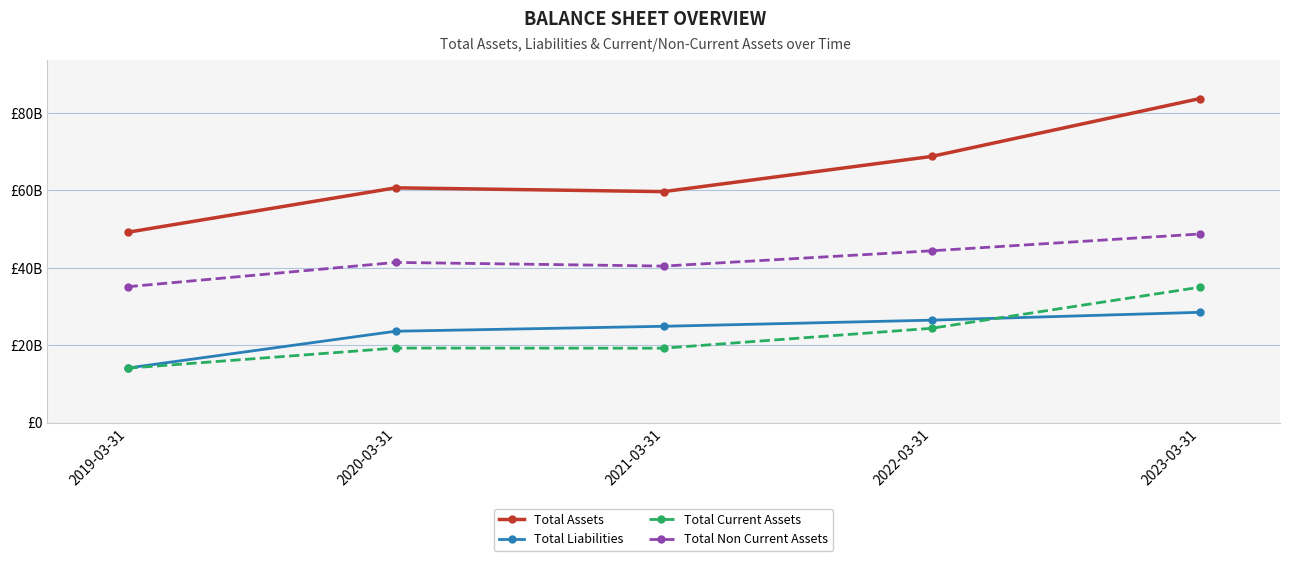

True or false: Total Liabilities and Total Assets cross at least once.

False